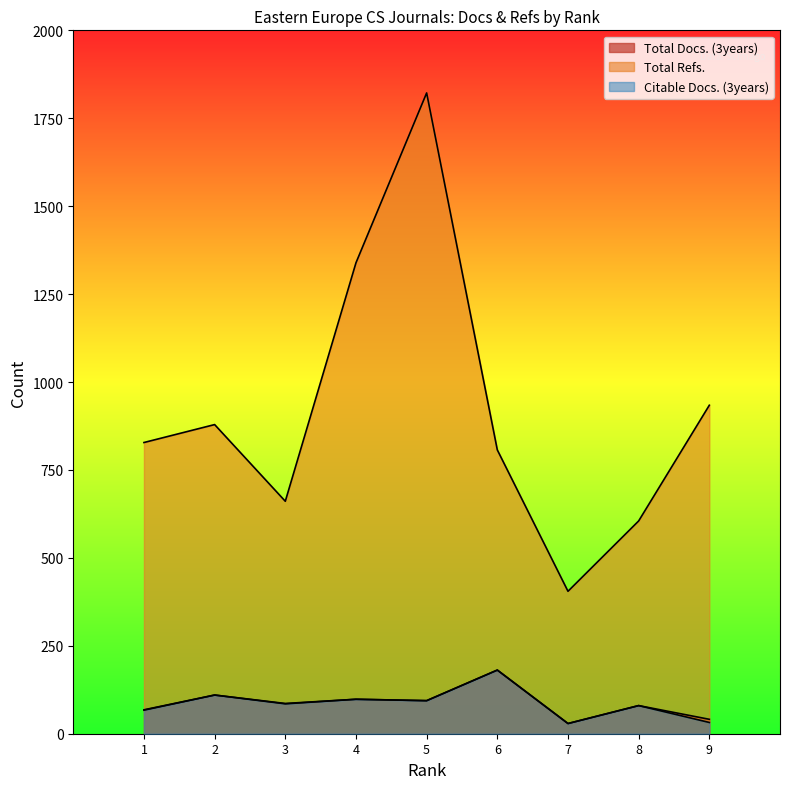

True or false: Total Docs. (3years) has a value of 29 at 7.

True